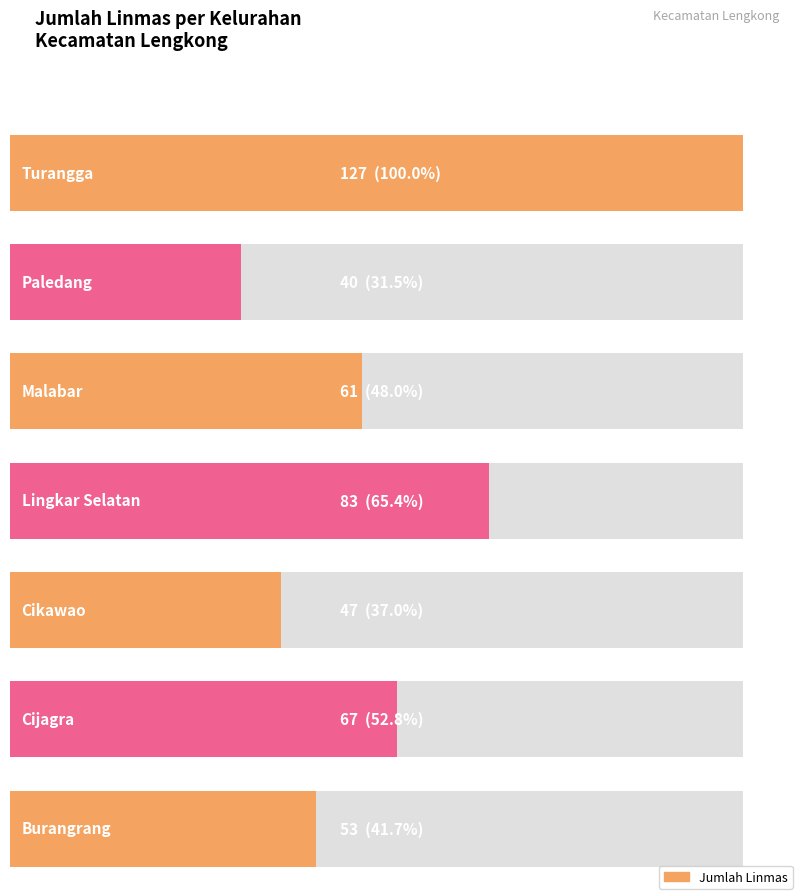

What is the difference between the maximum and second lowest values?

80